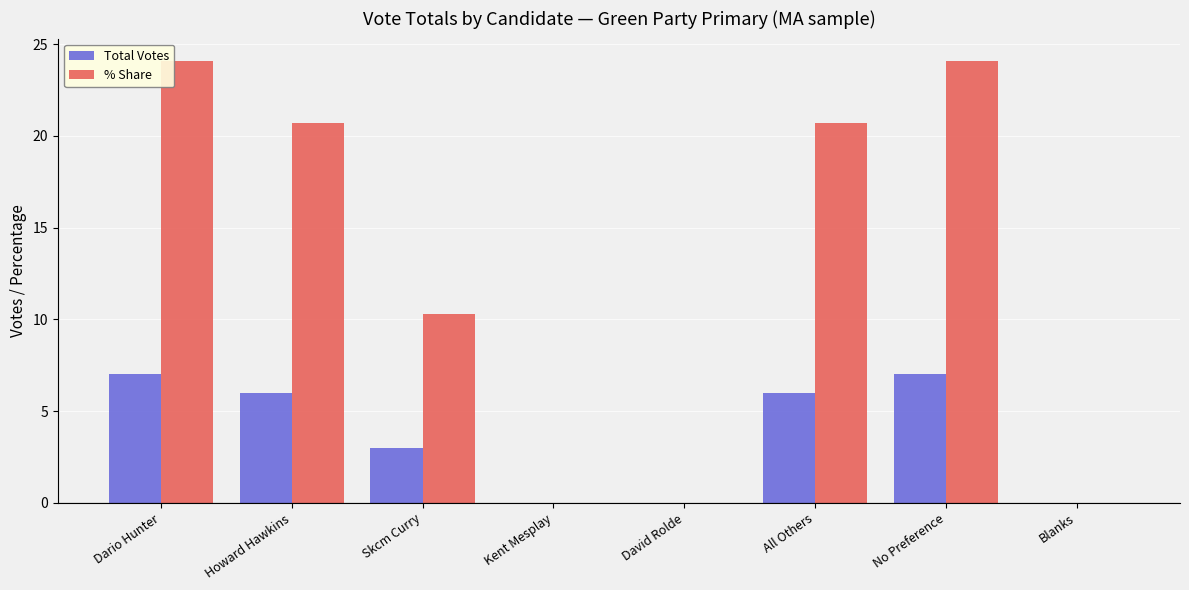

What is the difference between the % Share values at No Preference and Howard Hawkins?

3.4